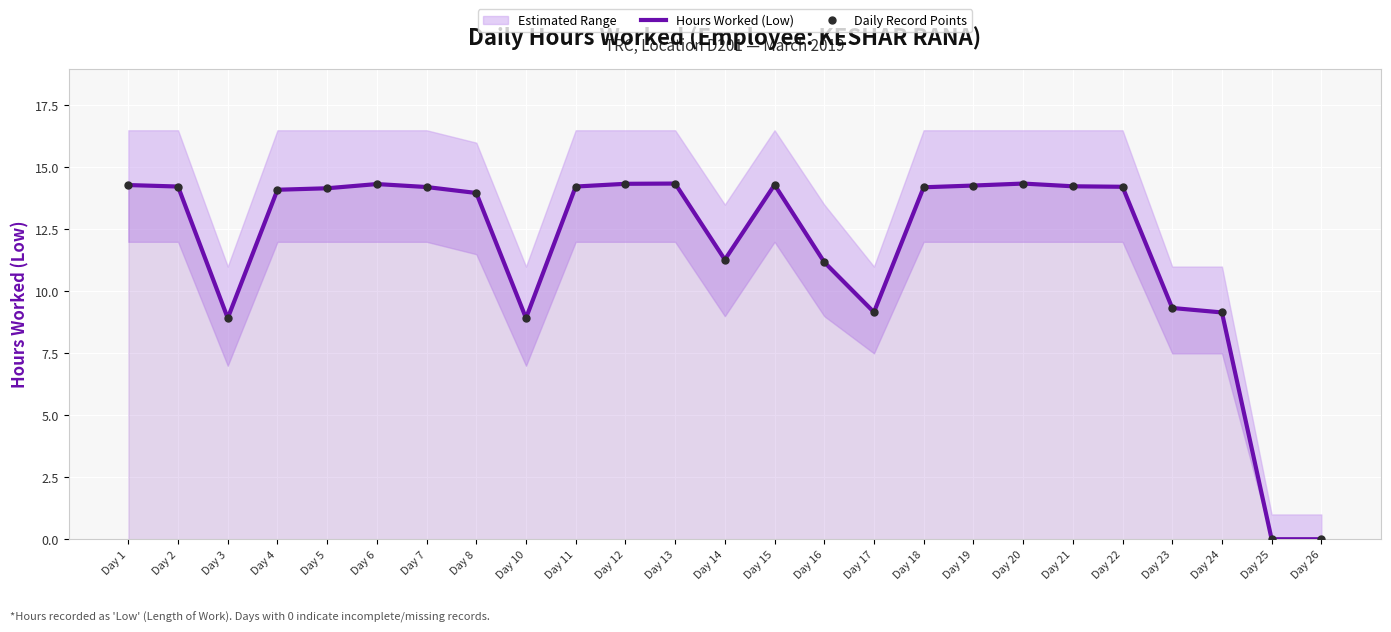

What is the sum of the Daily Record Points values at Day 2 and Day 24?

23.4